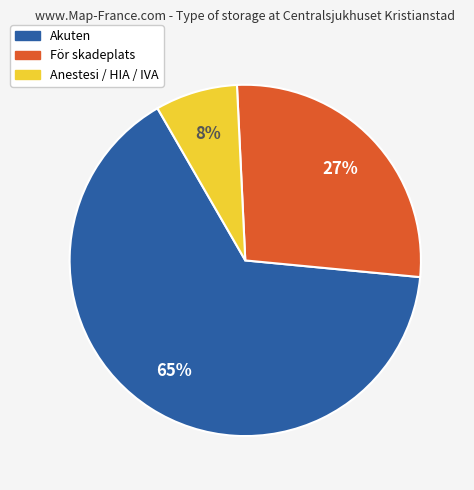

Is there any slice that represents more than half of the pie?

Yes